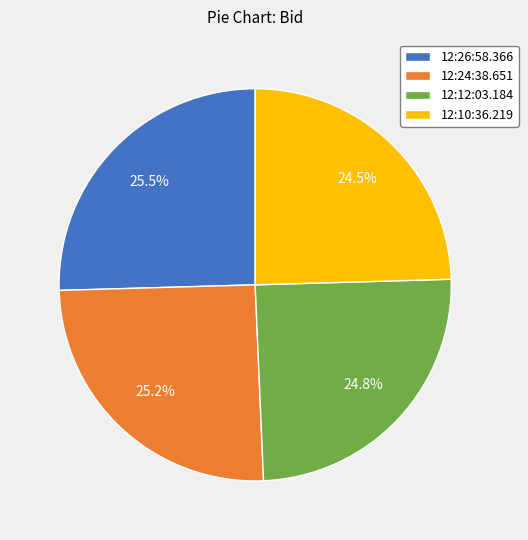

How many slices are in this pie chart?

4